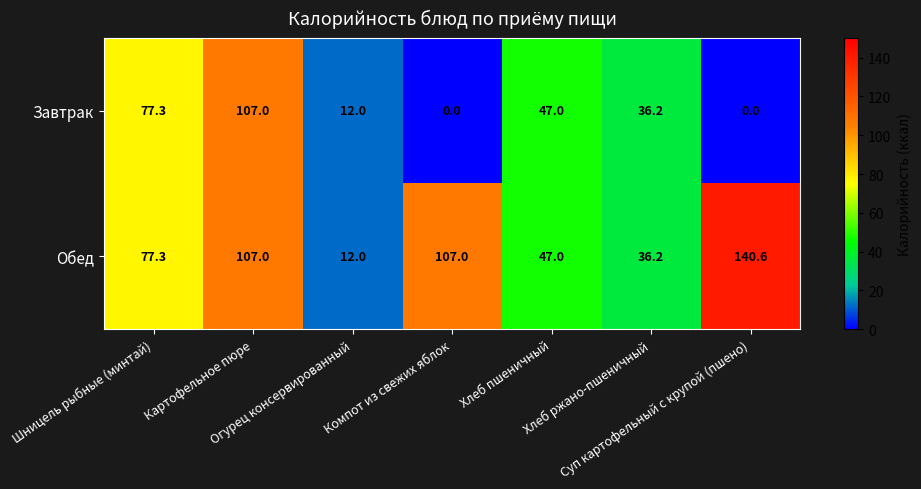

What is the greatest value displayed?

140.6